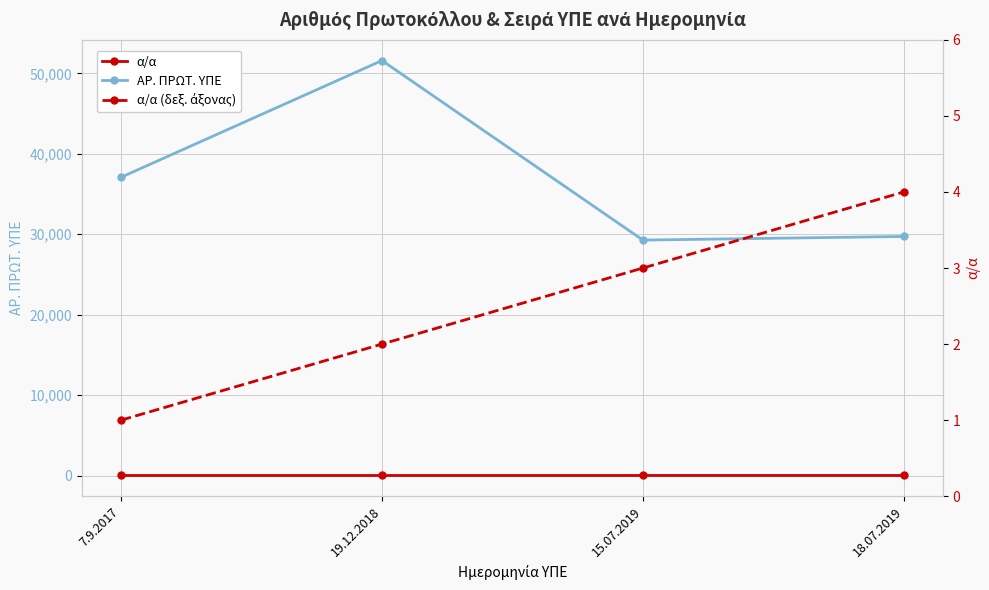

True or false: α/α (δεξ. άξονας) and α/α intersect in this chart.

False